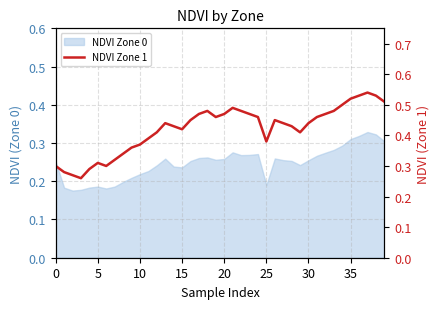

What is the maximum value shown in the chart?

0.5